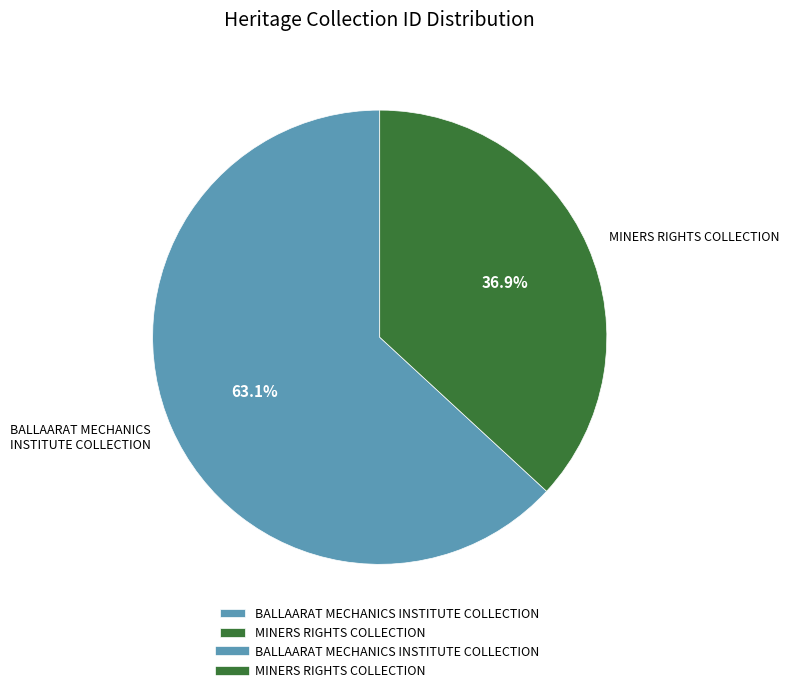

The MINERS RIGHTS COLLECTION slice represents 37% of the pie. True or false?

True